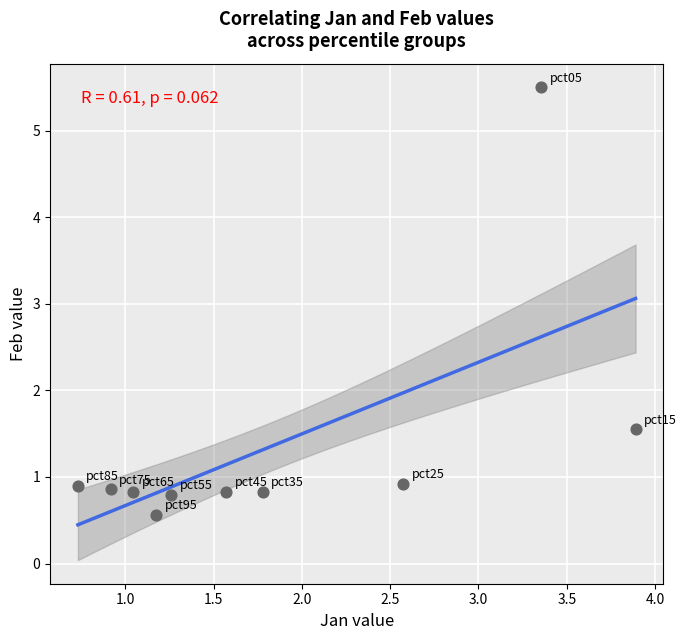

What is the range of X values (max minus min)?

3.2